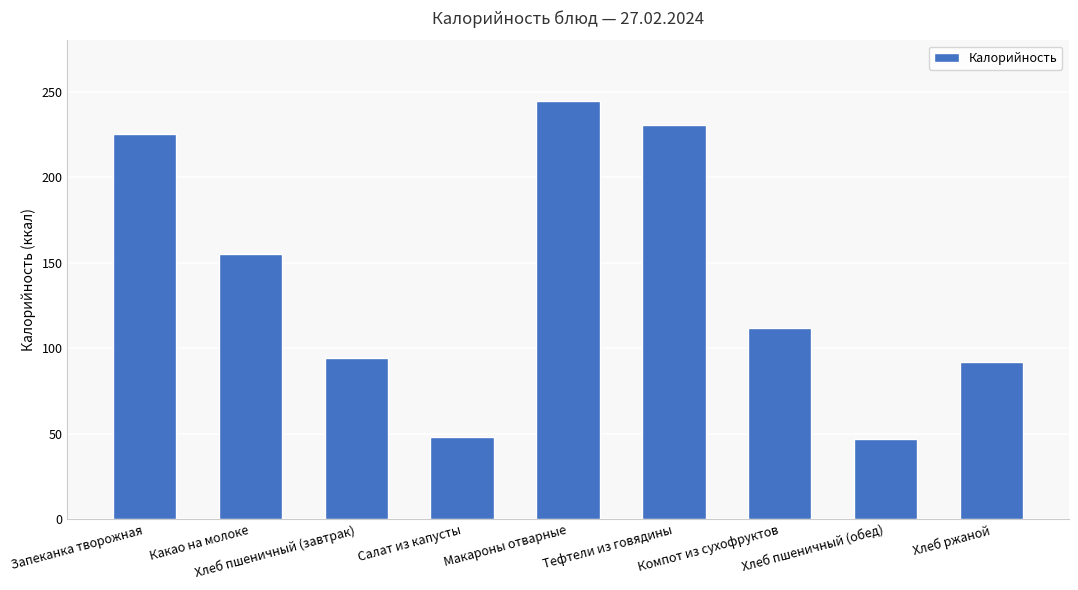

What position from the left is Макароны отварные?

5